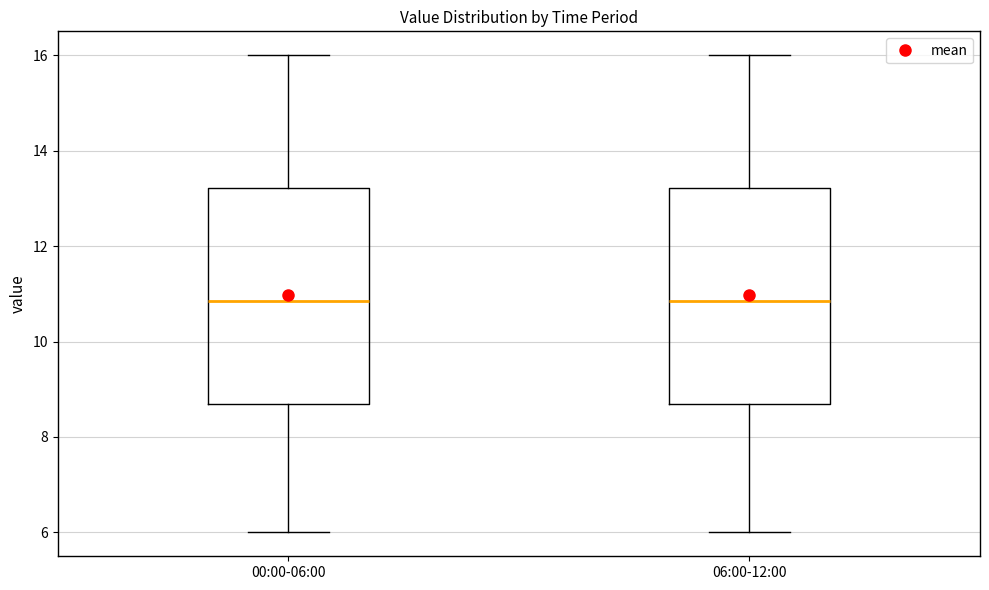

Reading left to right, transcribe this box plot: for each box, give where its median line is, the range the box spans, and where its two whiskers end, as read against the y-axis. The values are not printed on the chart, so give them approximately, as read against the axis.

00:00-06:00: median 10.8, box 8.6 to 13.2, whiskers 6.0 to 16.0
06:00-12:00: median 10.8, box 8.6 to 13.2, whiskers 6.0 to 16.0